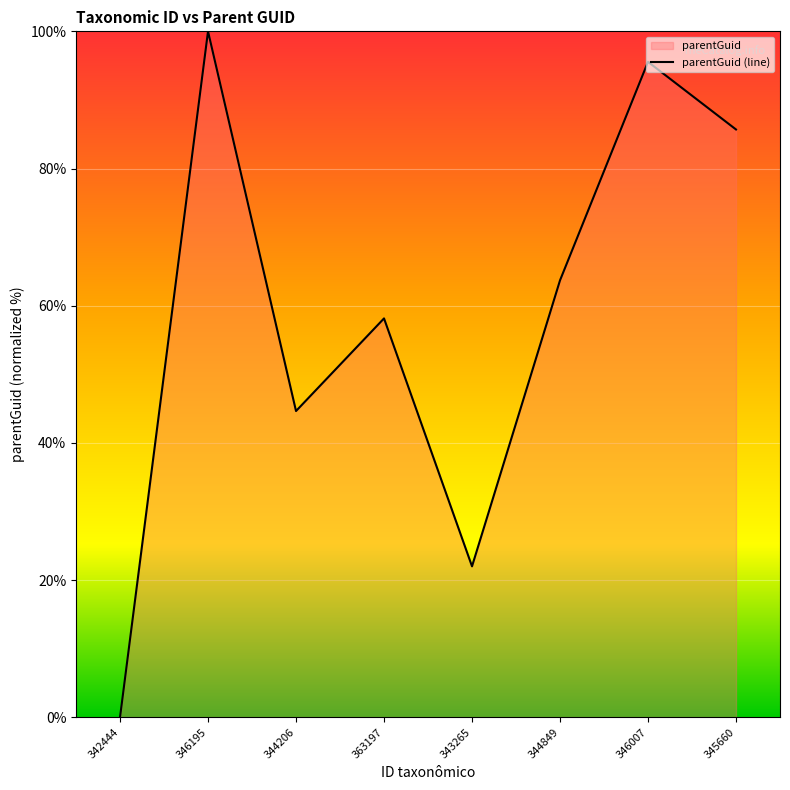

At which label is the value closest to 50?

344206